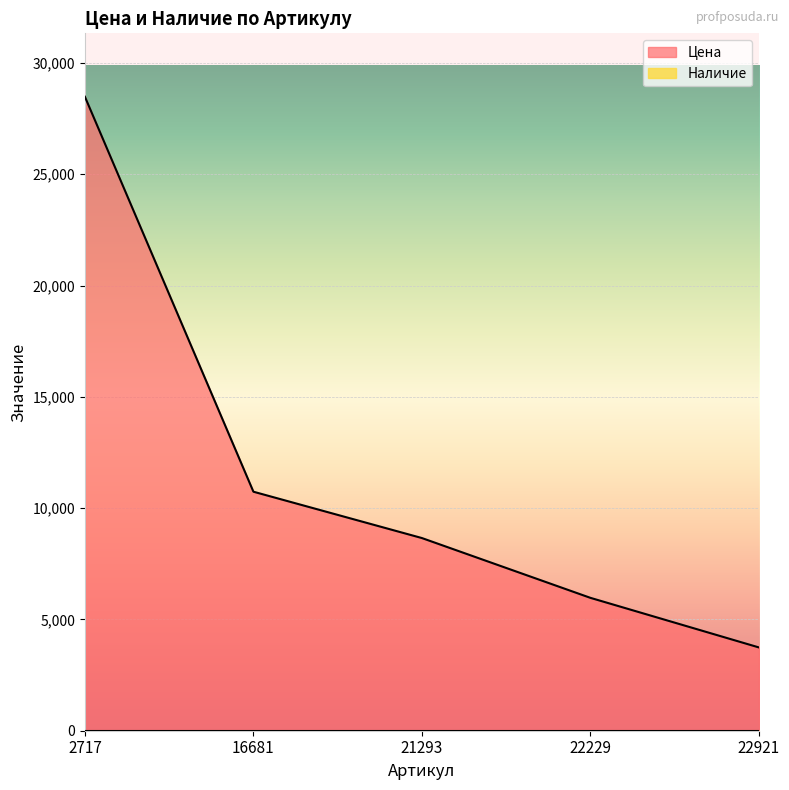

What is the difference between the maximum and minimum values?

24739